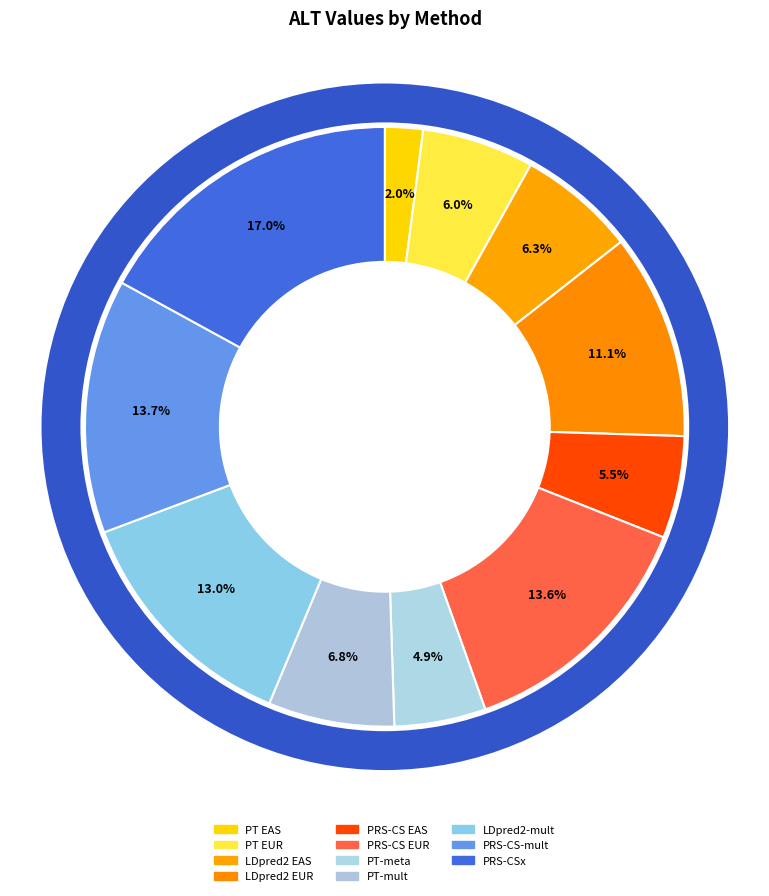

To the nearest percent, what is the average slice percentage?

9%